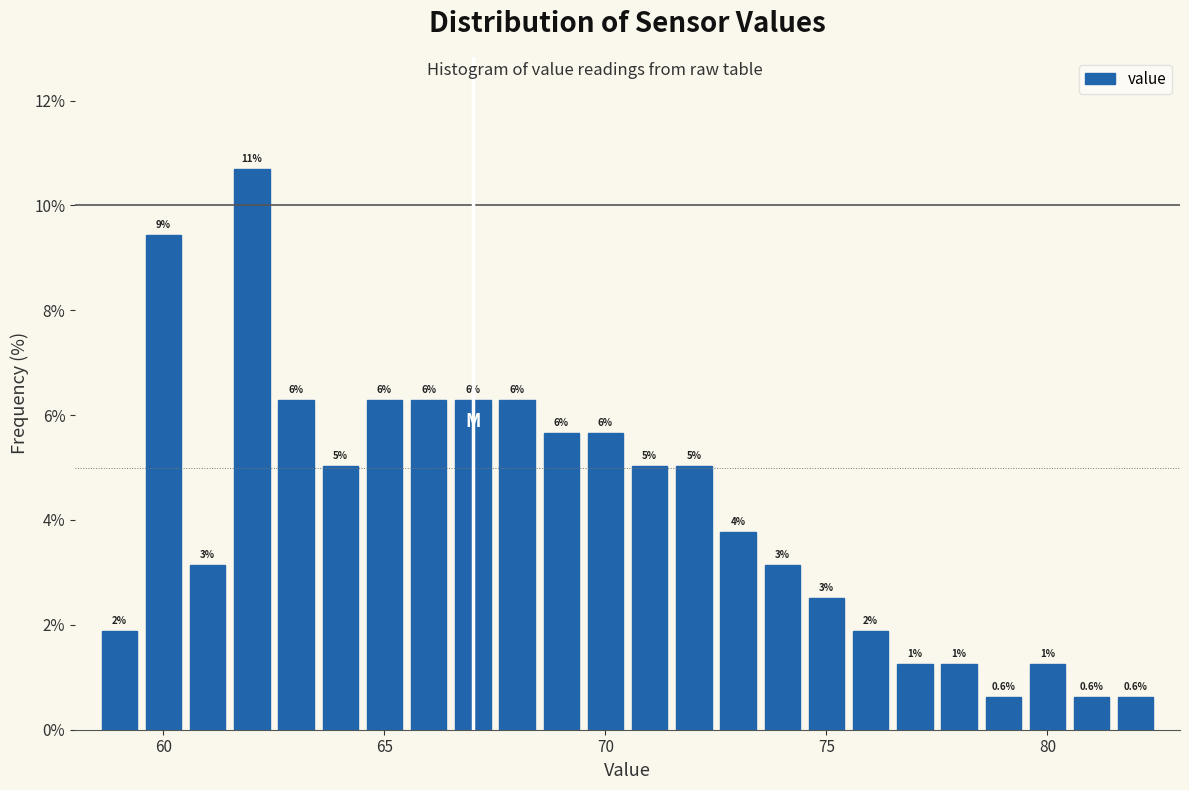

Read against the x-axis, roughly where is the centre of the tallest bar?

62.0